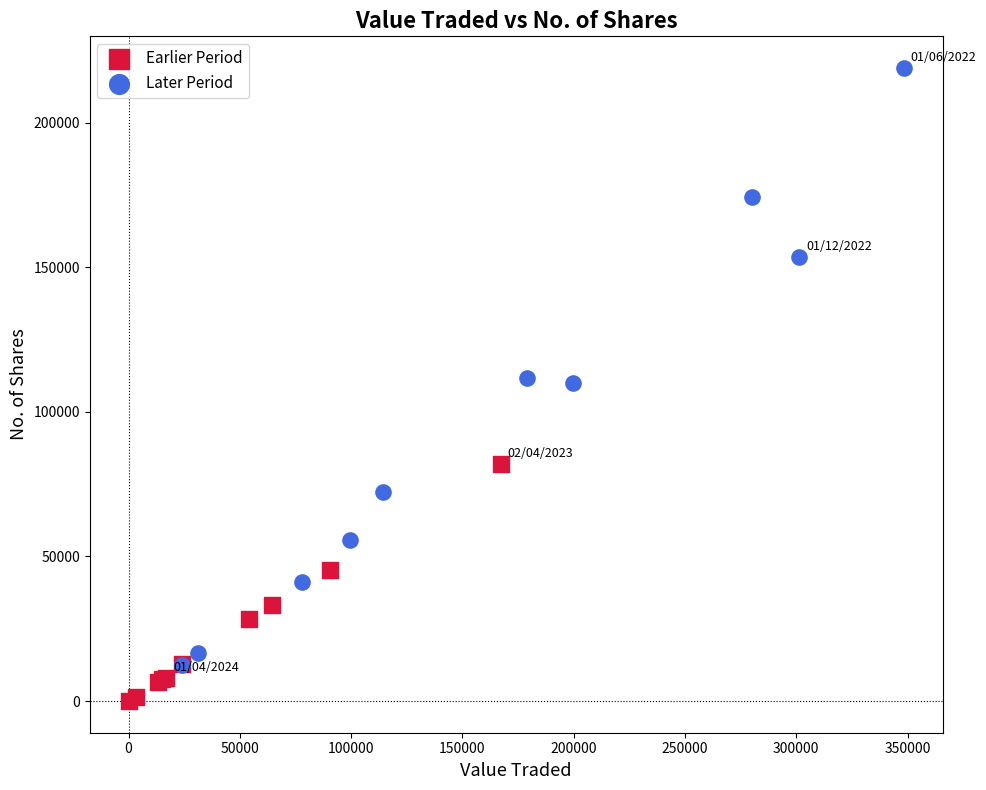

Which series reaches the minimum Y coordinate?

Earlier Period